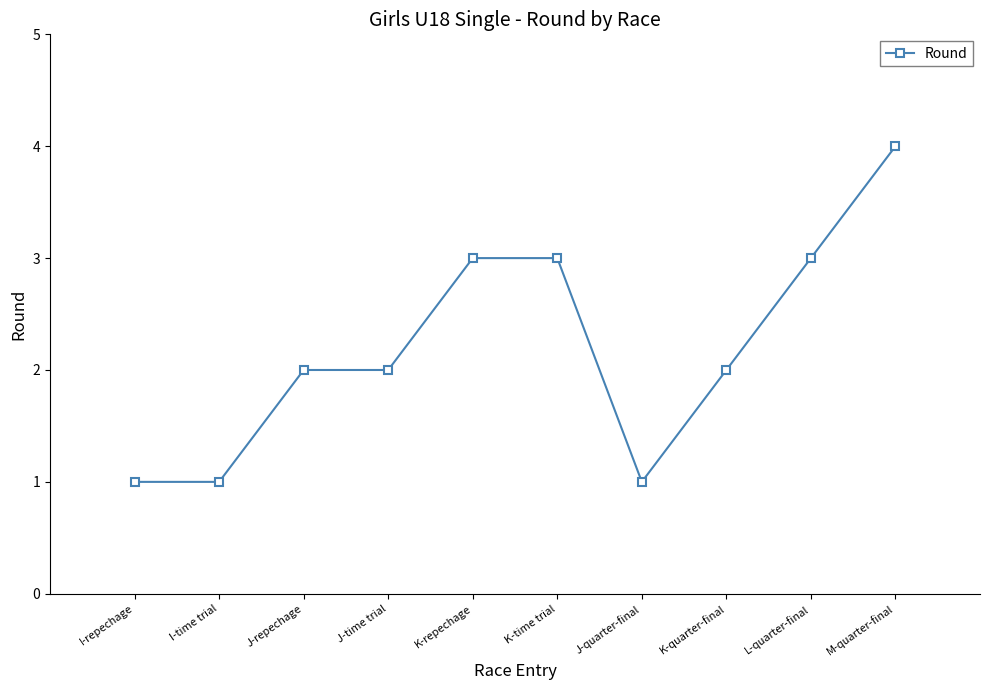

The value at L-quarter-final is 2. True or false?

False